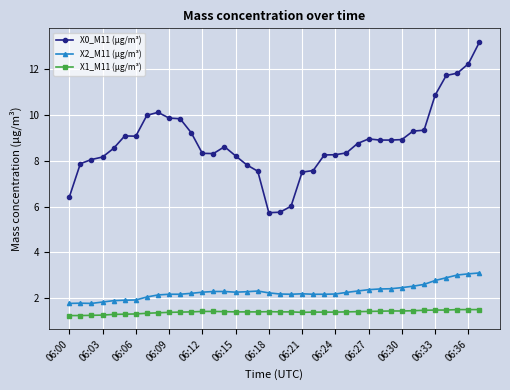

What is the greatest value displayed?

13.2